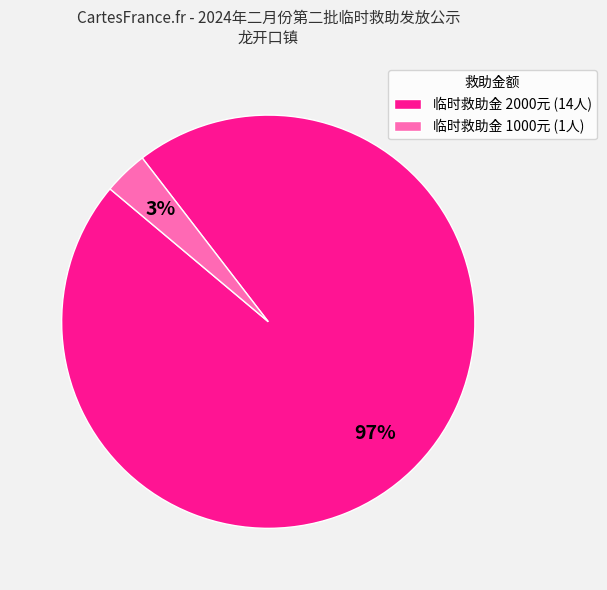

Does any single category account for the majority?

Yes